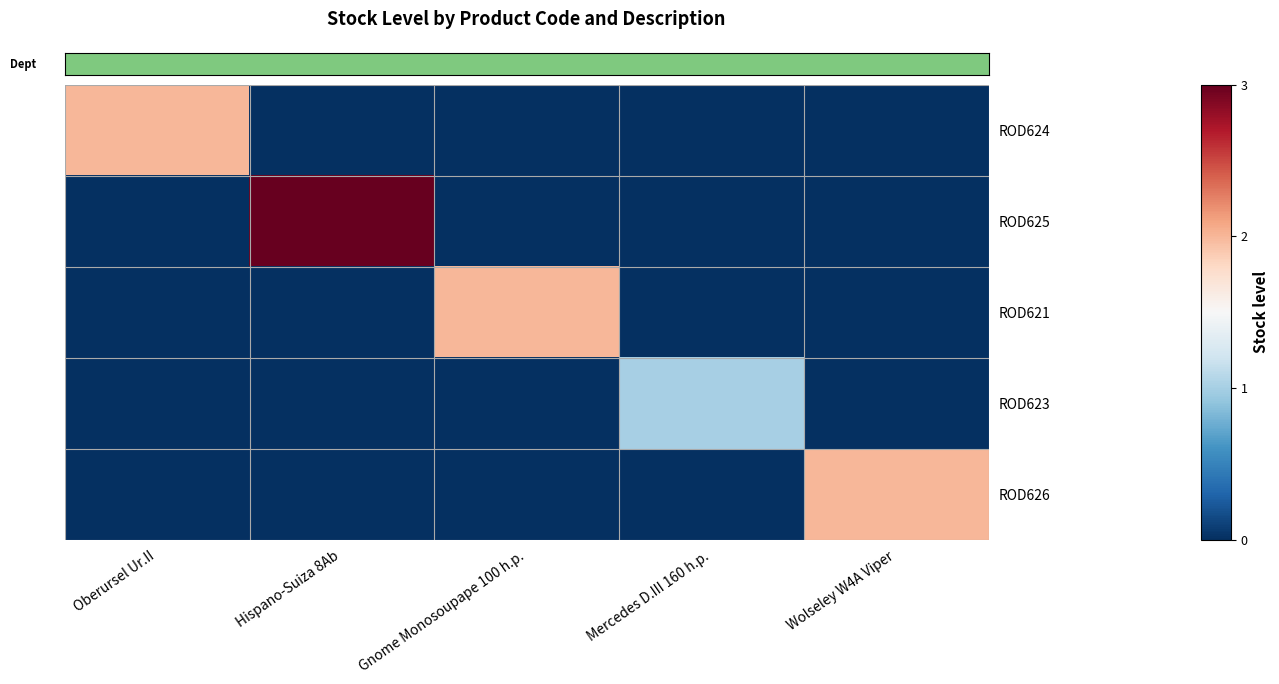

Which series has the largest total across all categories?

row_1